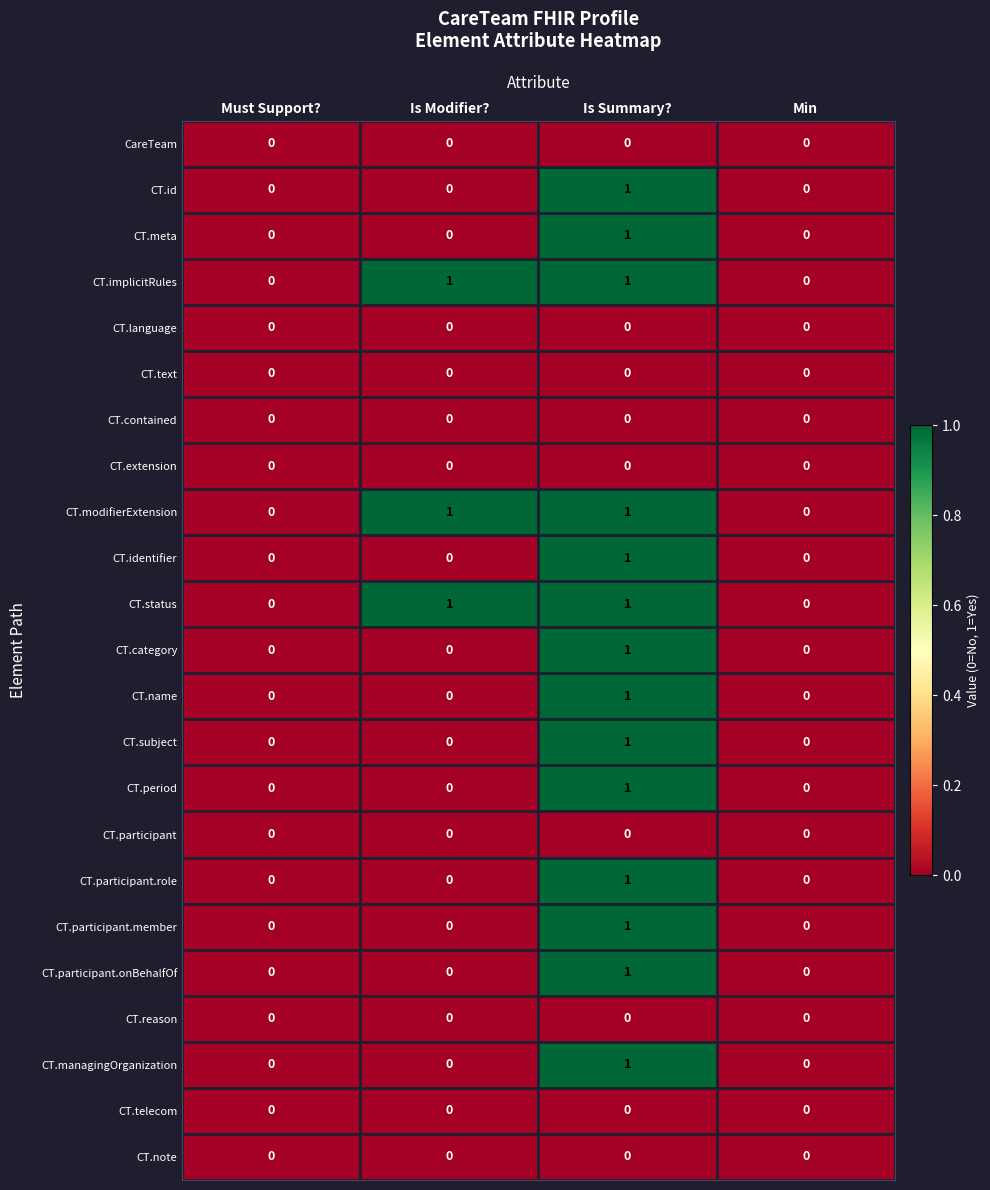

At which category is the sum across all series the highest?

Is Summary?